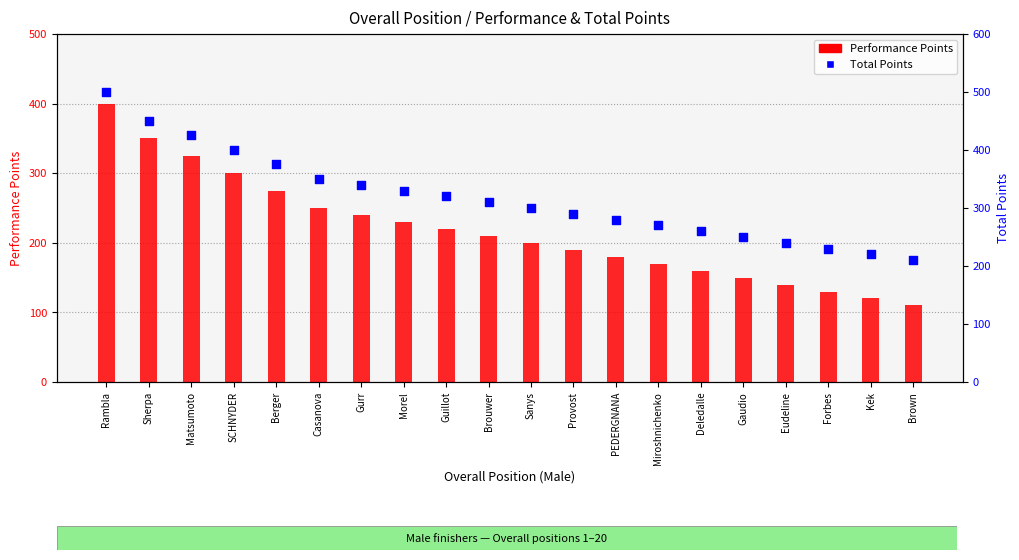

Which series contains the highest Y value?

Total Points